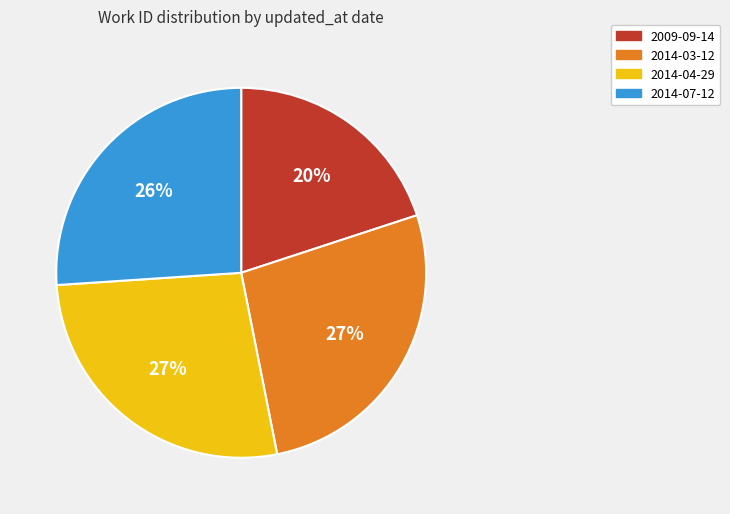

How many segments does this pie chart have?

4